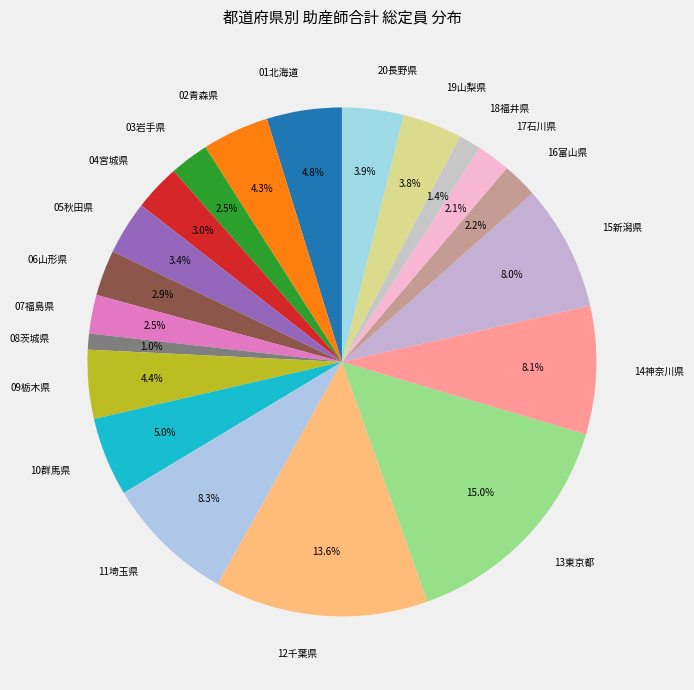

Between 20長野県 and 06山形県, which is larger?

20長野県